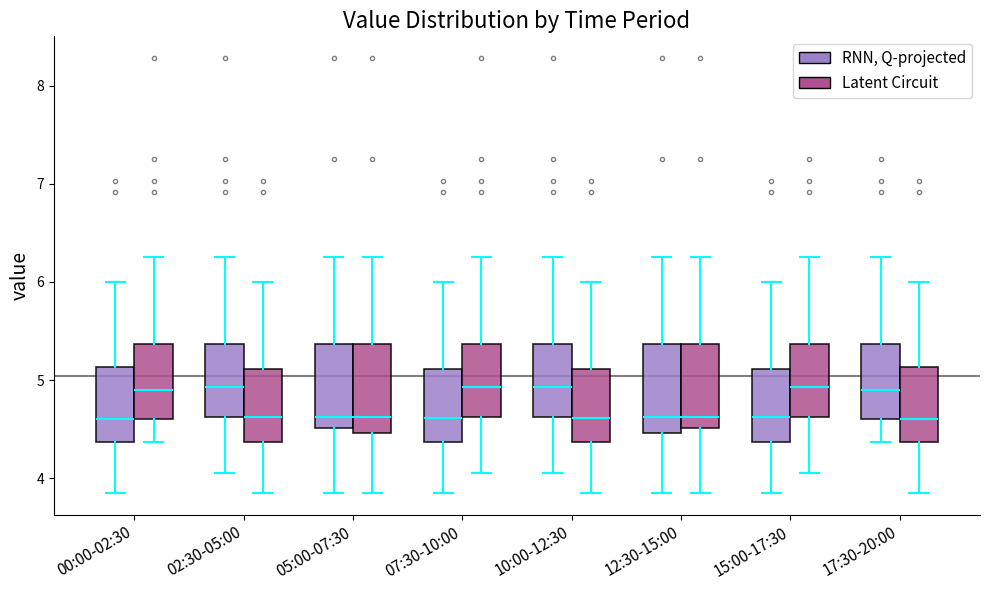

Where does the lower whisker of the box for 17:30-20:00 (Latent Circuit) end on the y-axis? The values are not printed on the chart, so give them approximately, as read against the axis.

3.9